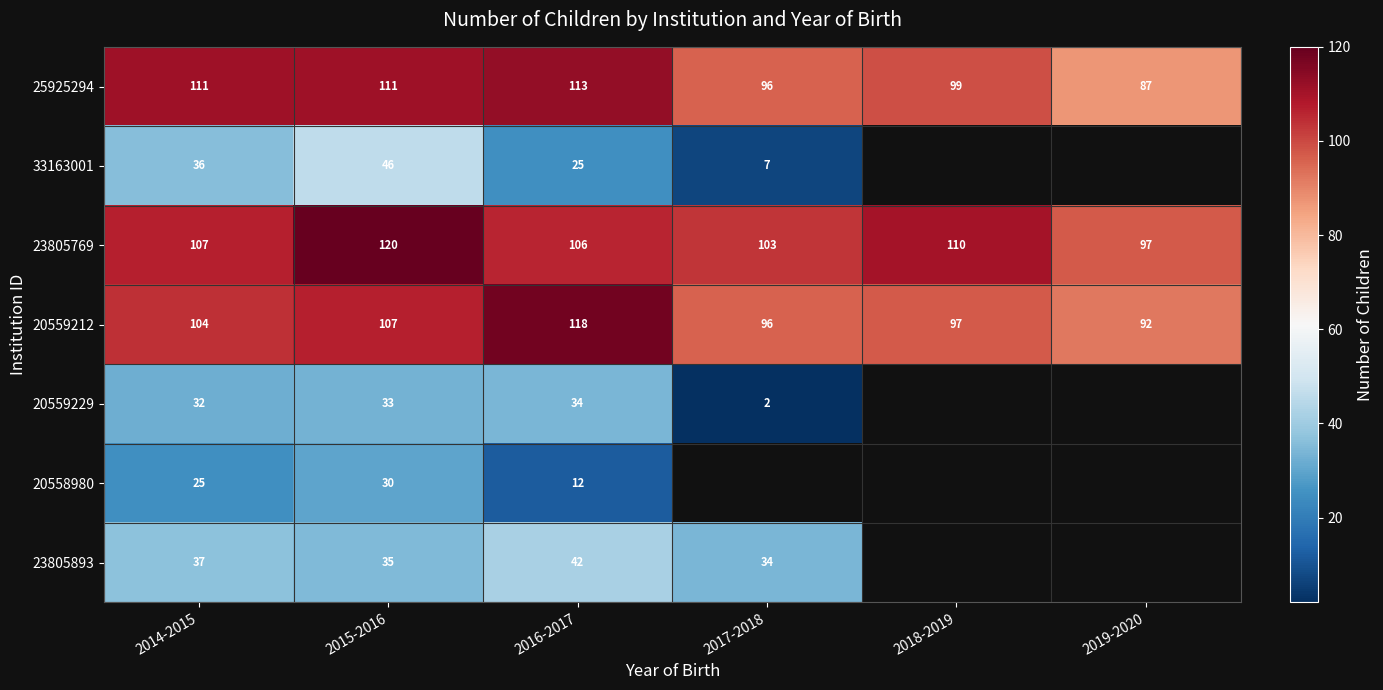

What is the highest value of the 23805769 series?

120